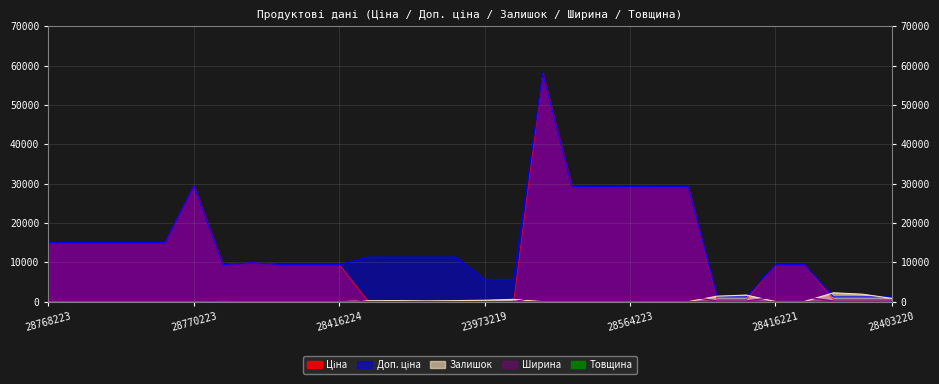

Is it true that Залишок equals 0.0 at 28770223?

True